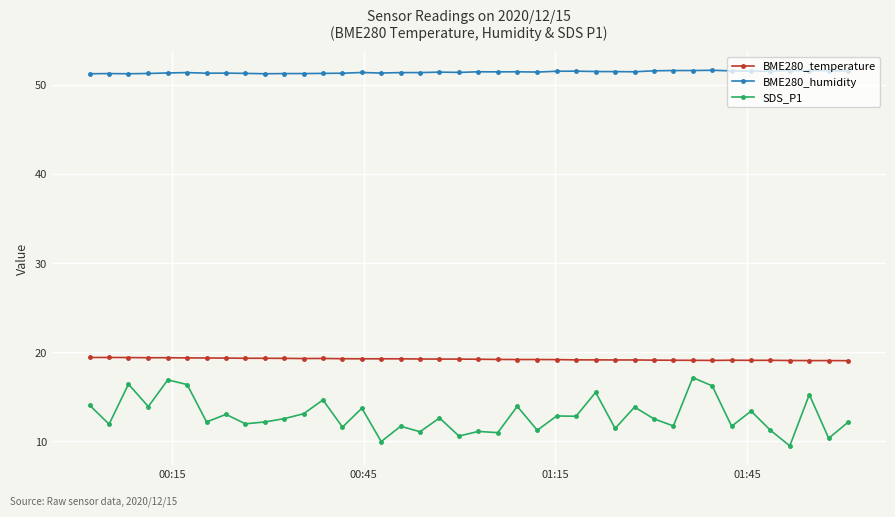

Which series has the largest range (max minus min)?

SDS_P1